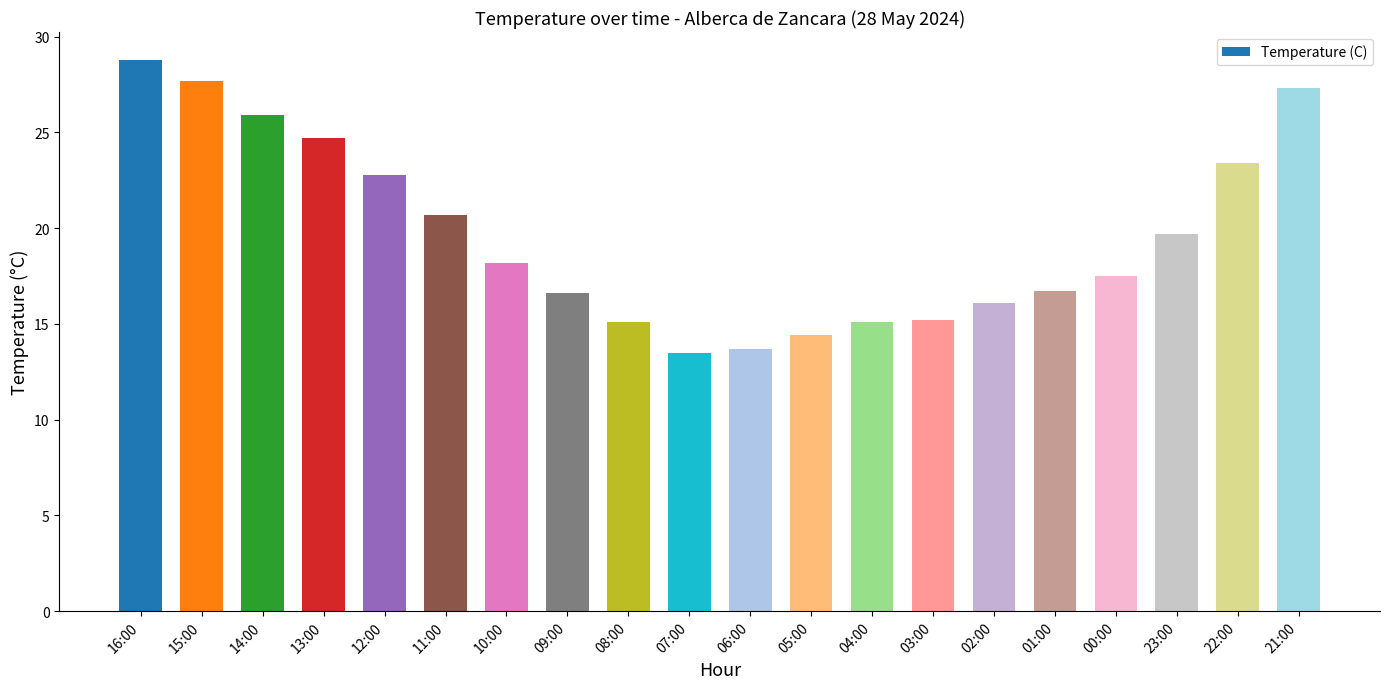

What is the value of the 13th bar from the left?

15.1